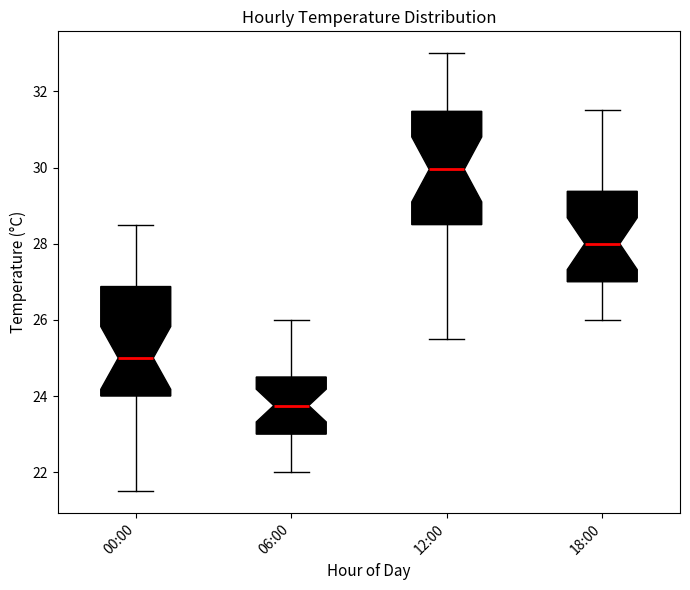

Which box has the highest median line?

12:00